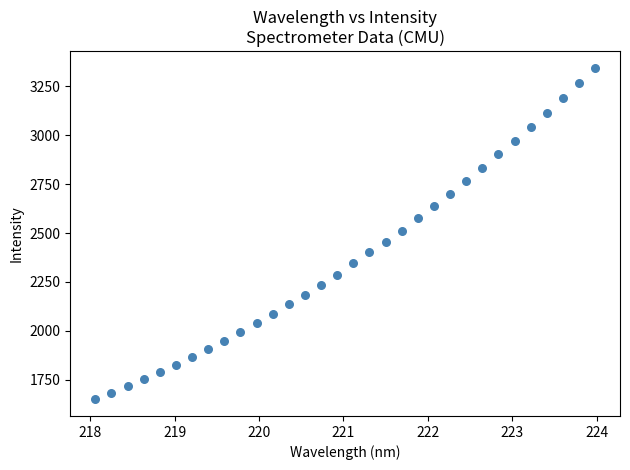

What is the range of Y values (max minus min)?

1697.5